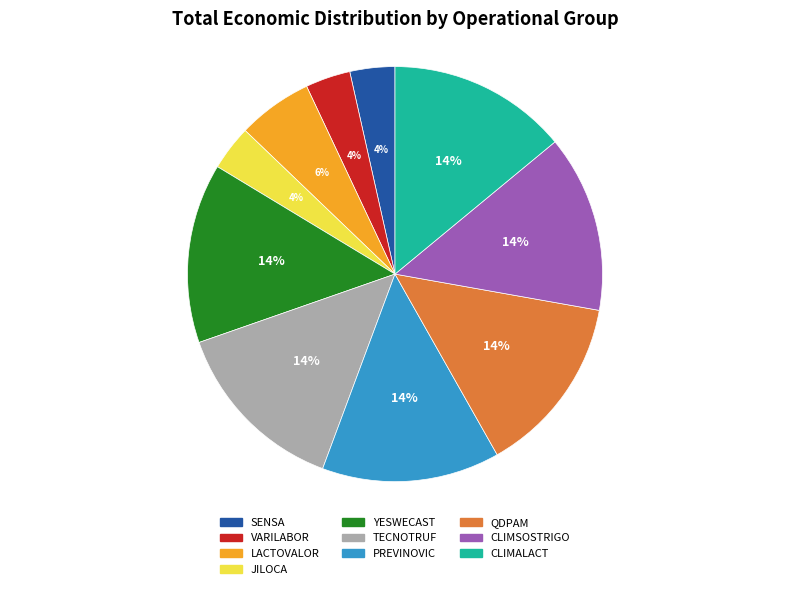

Between LACTOVALOR and CLIMALACT, which is larger?

CLIMALACT